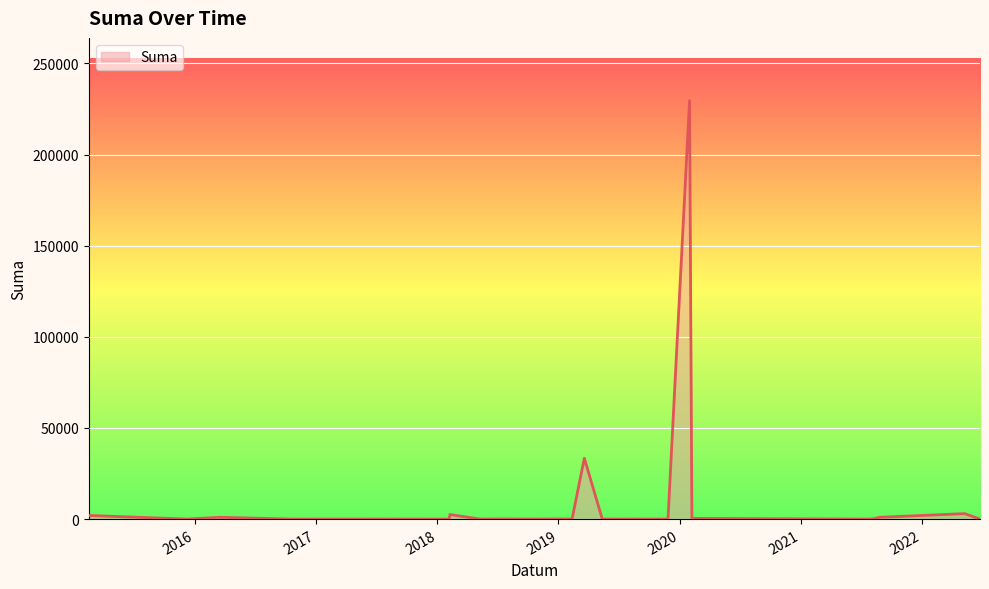

What is the approximate value at 2020-02-07?

400.0